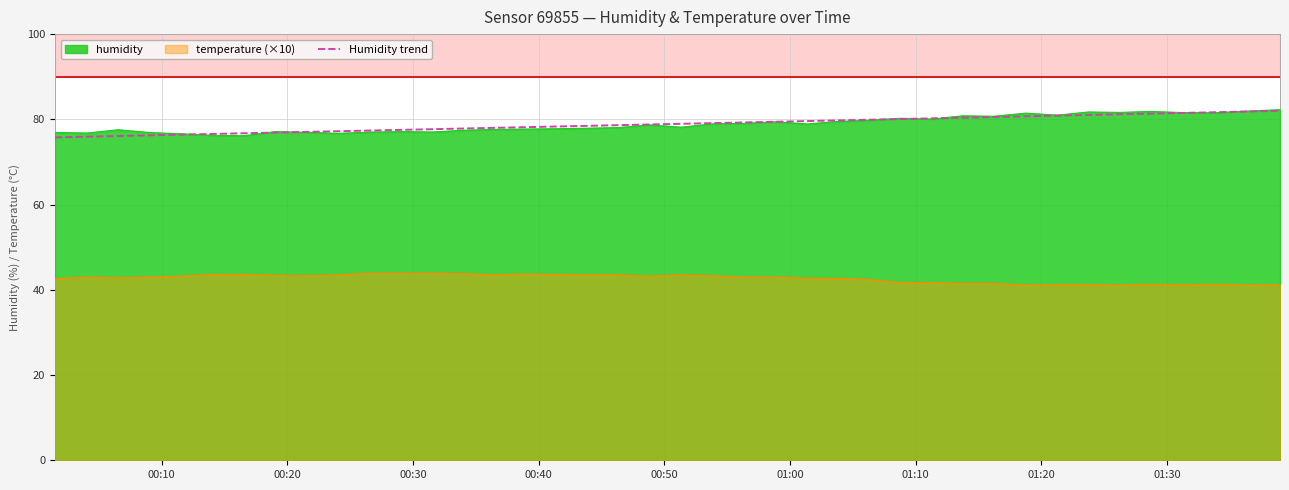

What is the difference between the maximum and second lowest values?

6.1